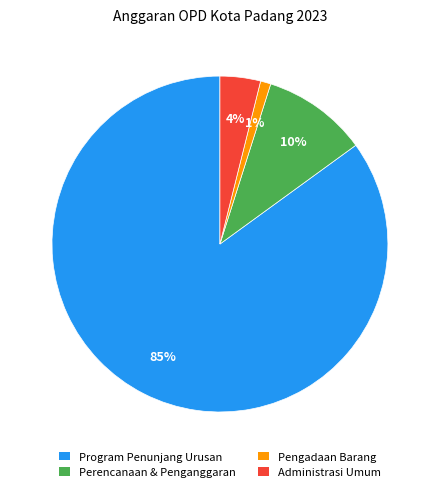

How many segments does this pie chart have?

4